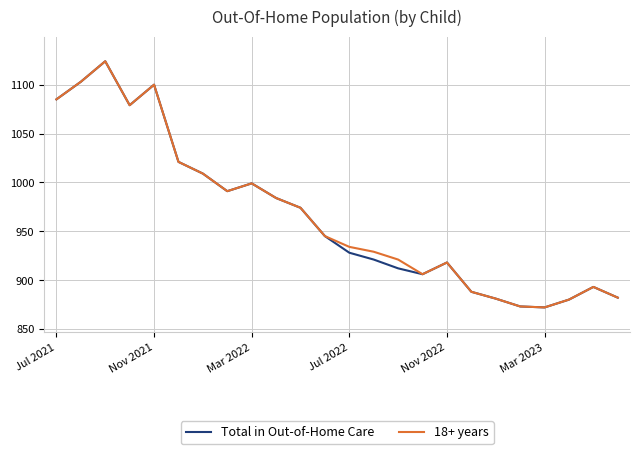

What is the highest value of the 18+ years series?

1124